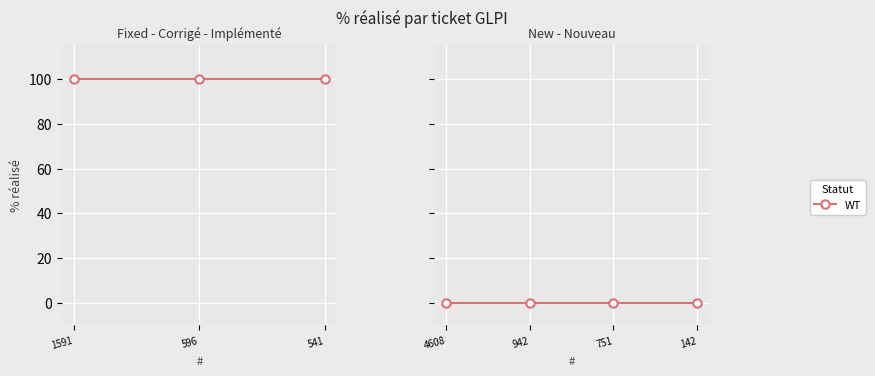

True or false: there are more than 0 points higher than both neighbors.

False